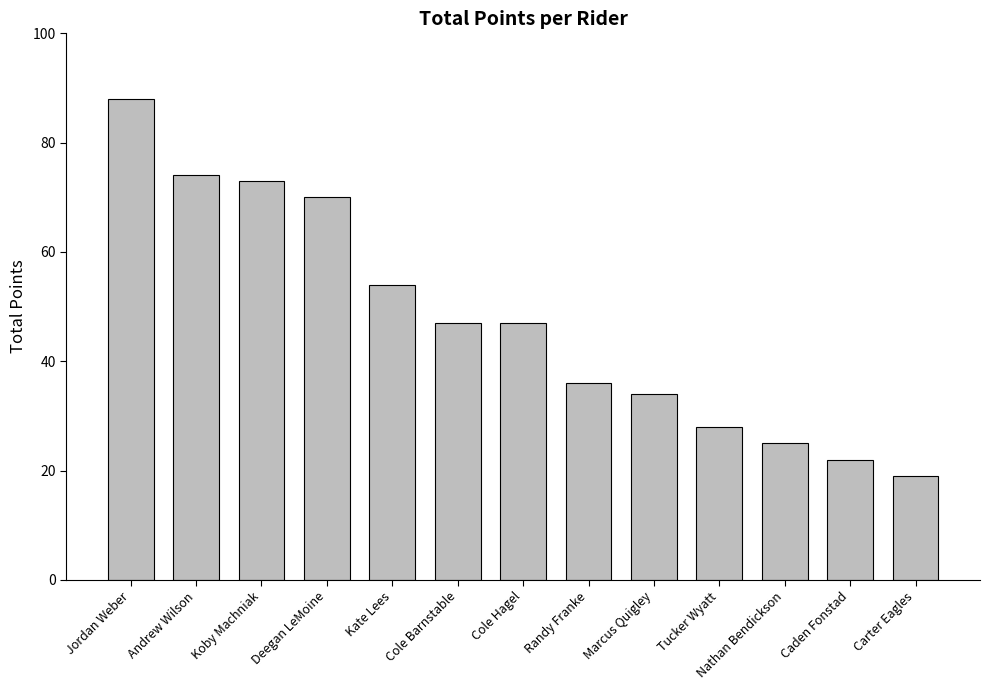

What is the maximum value shown in the chart?

88